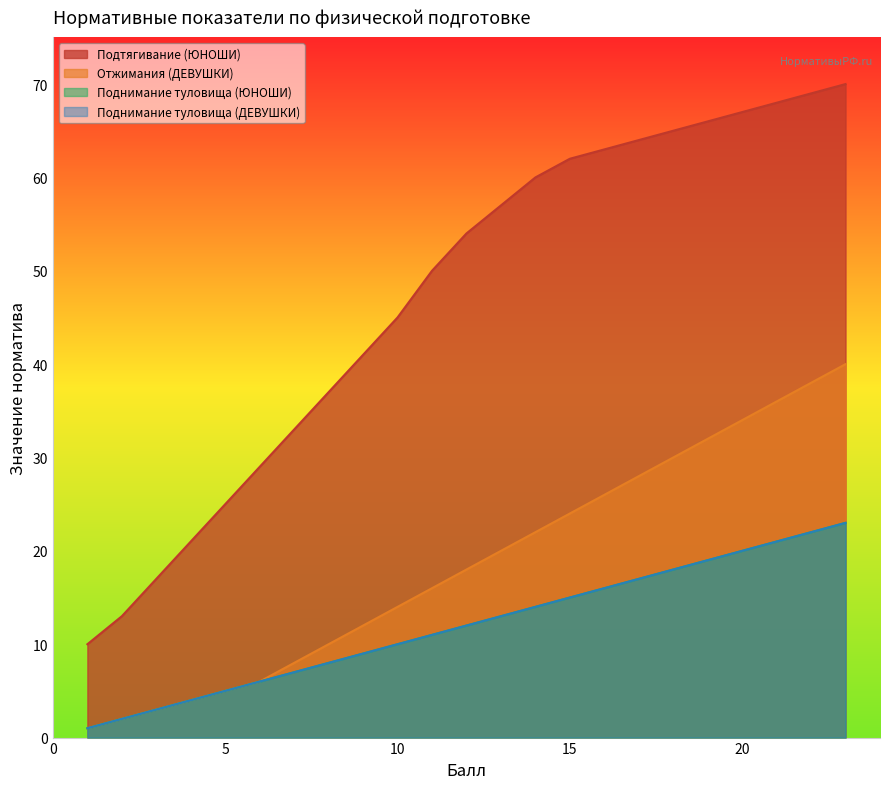

Which series has the largest total across all categories?

Подтягивание (ЮНОШИ)